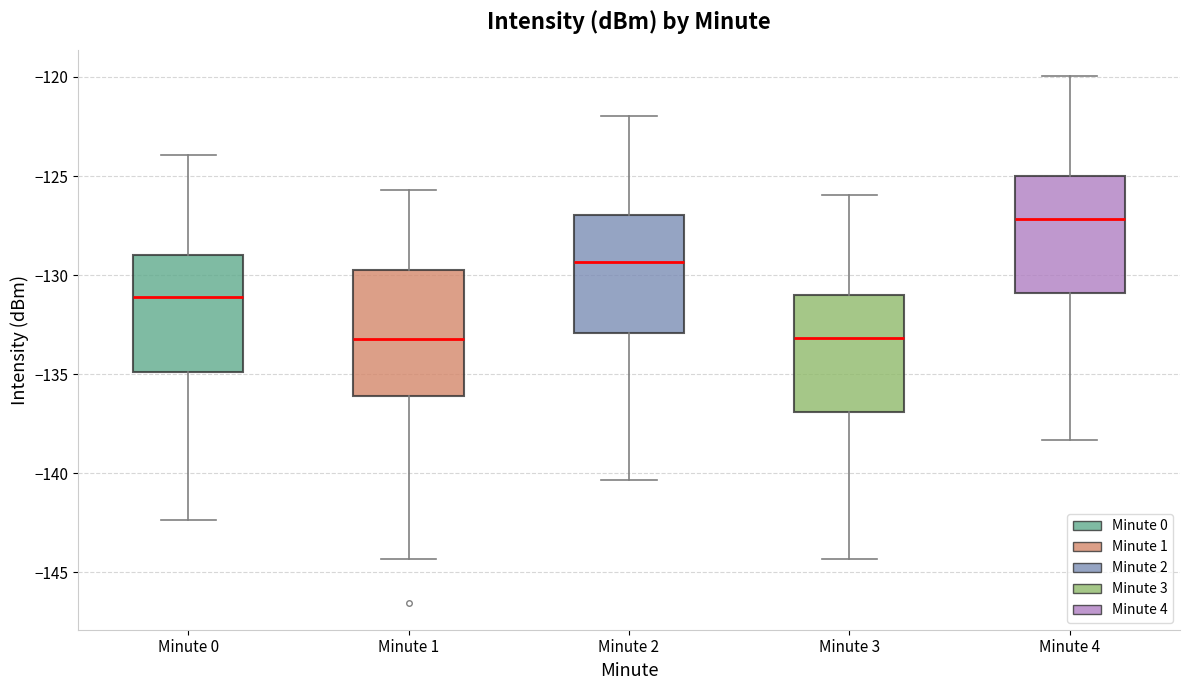

Reading left to right, transcribe this box plot: for each box, give where its median line is, the range the box spans, and where its two whiskers end, as read against the y-axis. The values are not printed on the chart, so give them approximately, as read against the axis.

Minute 0: median -131.0, box -135.0 to -129.0, whiskers -142.5 to -124.0
Minute 1: median -133.0, box -136.0 to -130.0, whiskers -144.5 to -125.5
Minute 2: median -129.5, box -133.0 to -127.0, whiskers -140.5 to -122.0
Minute 3: median -133.0, box -137.0 to -131.0, whiskers -144.5 to -126.0
Minute 4: median -127.0, box -131.0 to -125.0, whiskers -138.5 to -120.0